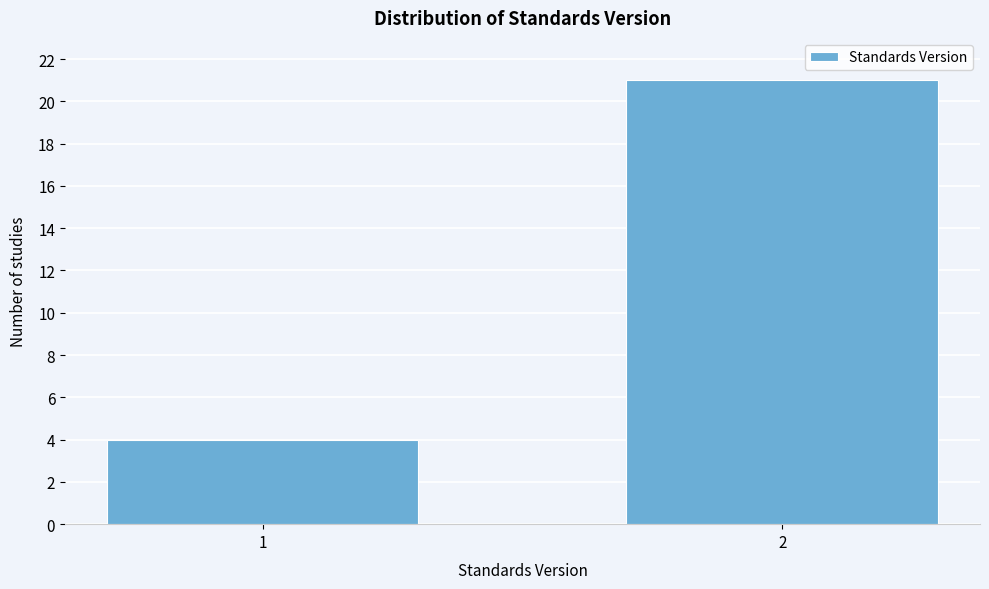

Reading right to left, transcribe all the data shown in this chart.

21	4